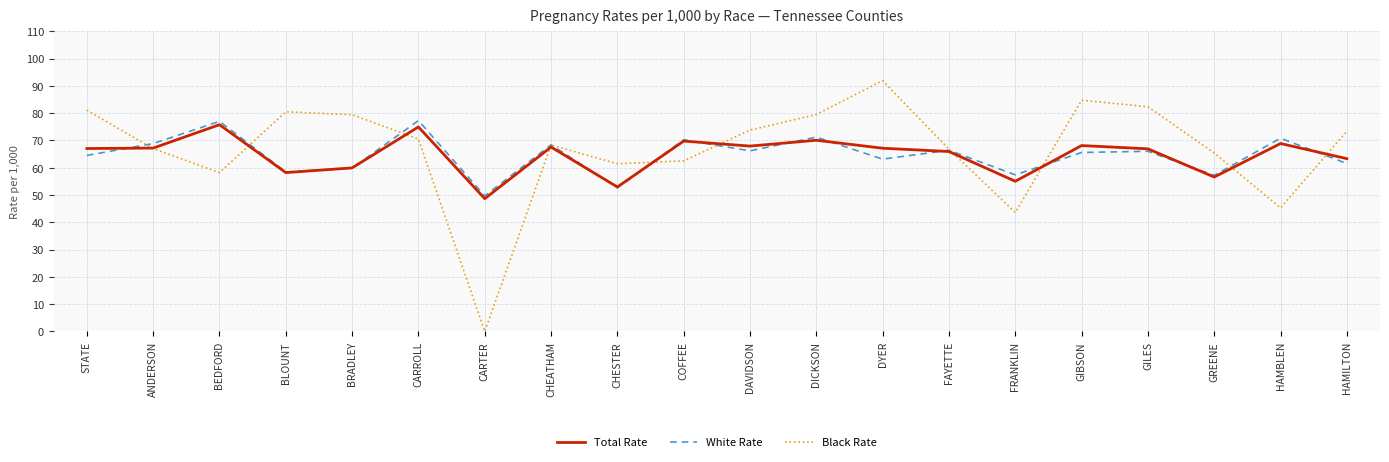

Between DYER and HAMBLEN, which series saw the biggest shift?

Black Rate